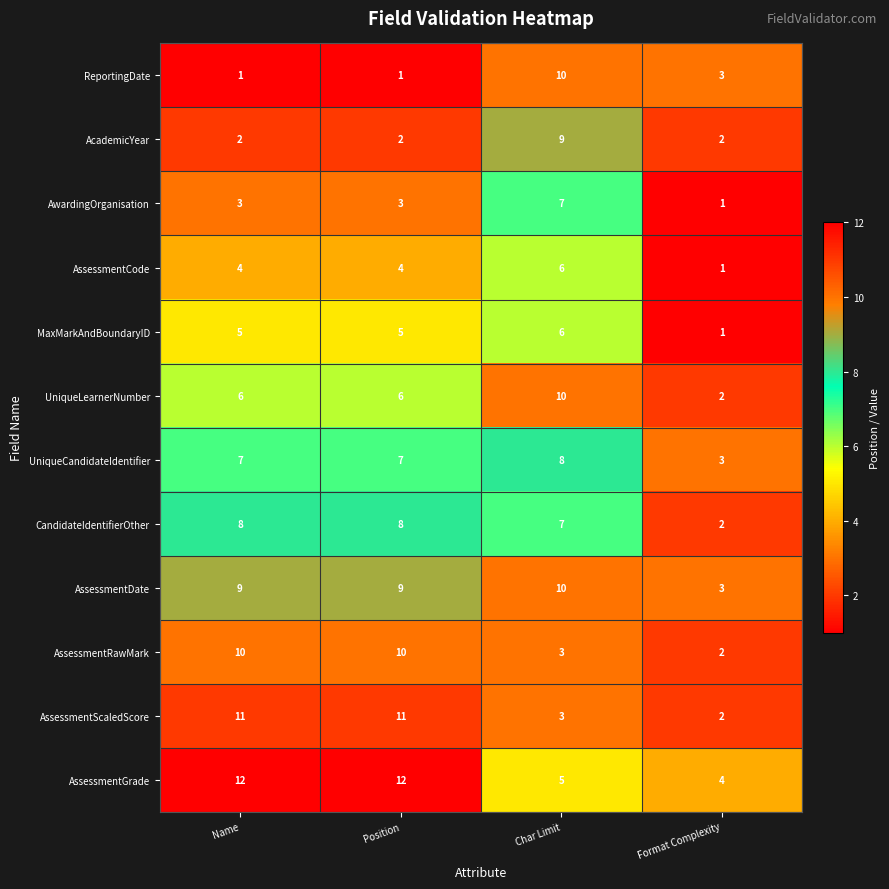

At how many categories does at least one series exceed 9?

3